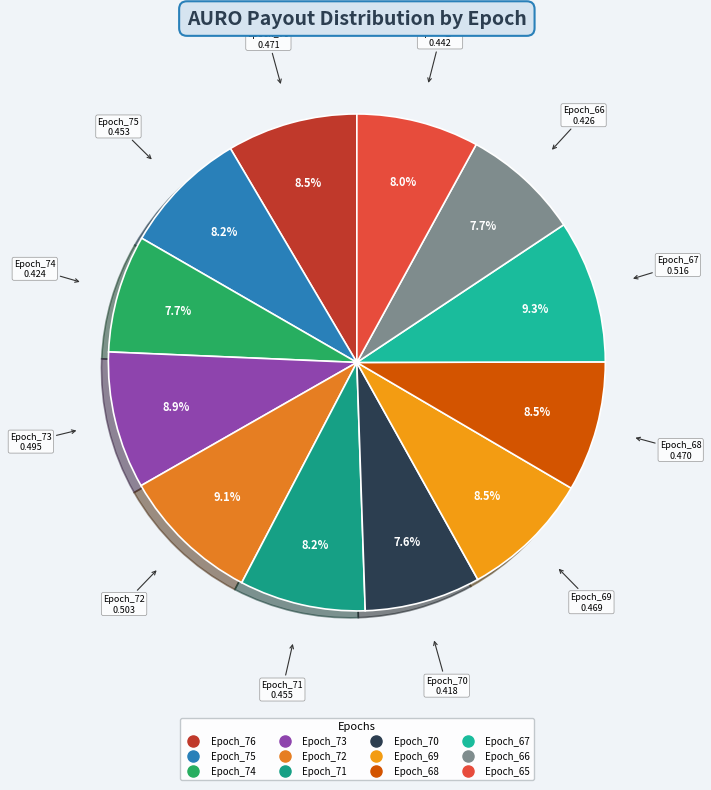

How many segments does this pie chart have?

12